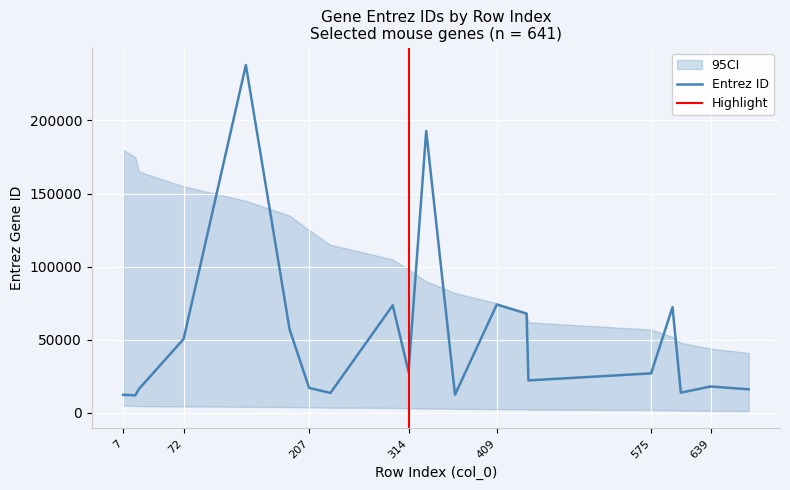

Where does the data first go above 27049?

72